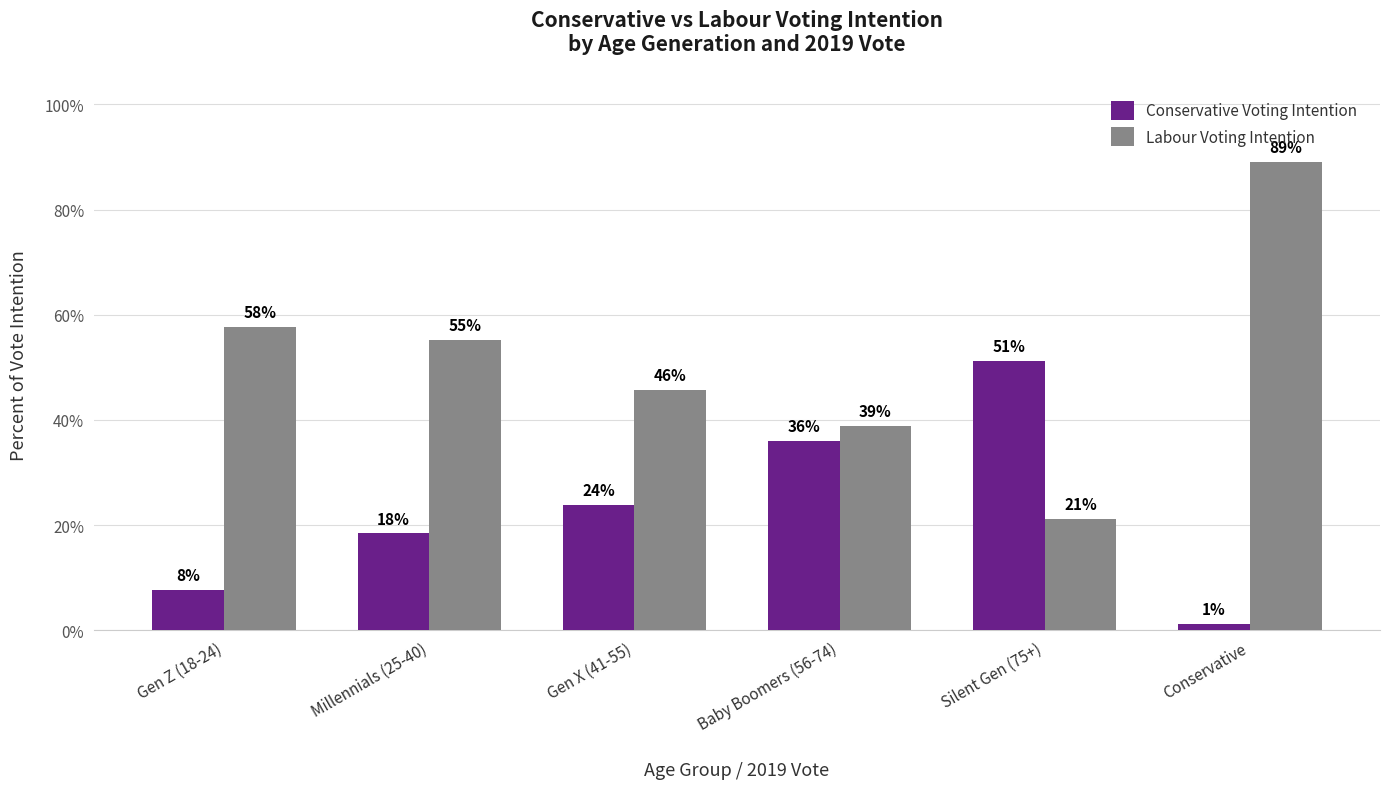

Reading left to right, extract all data points from this chart.

Conservative Voting Intention: Gen Z (18-24)=0.1	Millennials (25-40)=0.2	Gen X (41-55)=0.2	Baby Boomers (56-74)=0.4	Silent Gen (75+)=0.5	Conservative=0.0
Labour Voting Intention: Gen Z (18-24)=0.6	Millennials (25-40)=0.6	Gen X (41-55)=0.5	Baby Boomers (56-74)=0.4	Silent Gen (75+)=0.2	Conservative=0.9